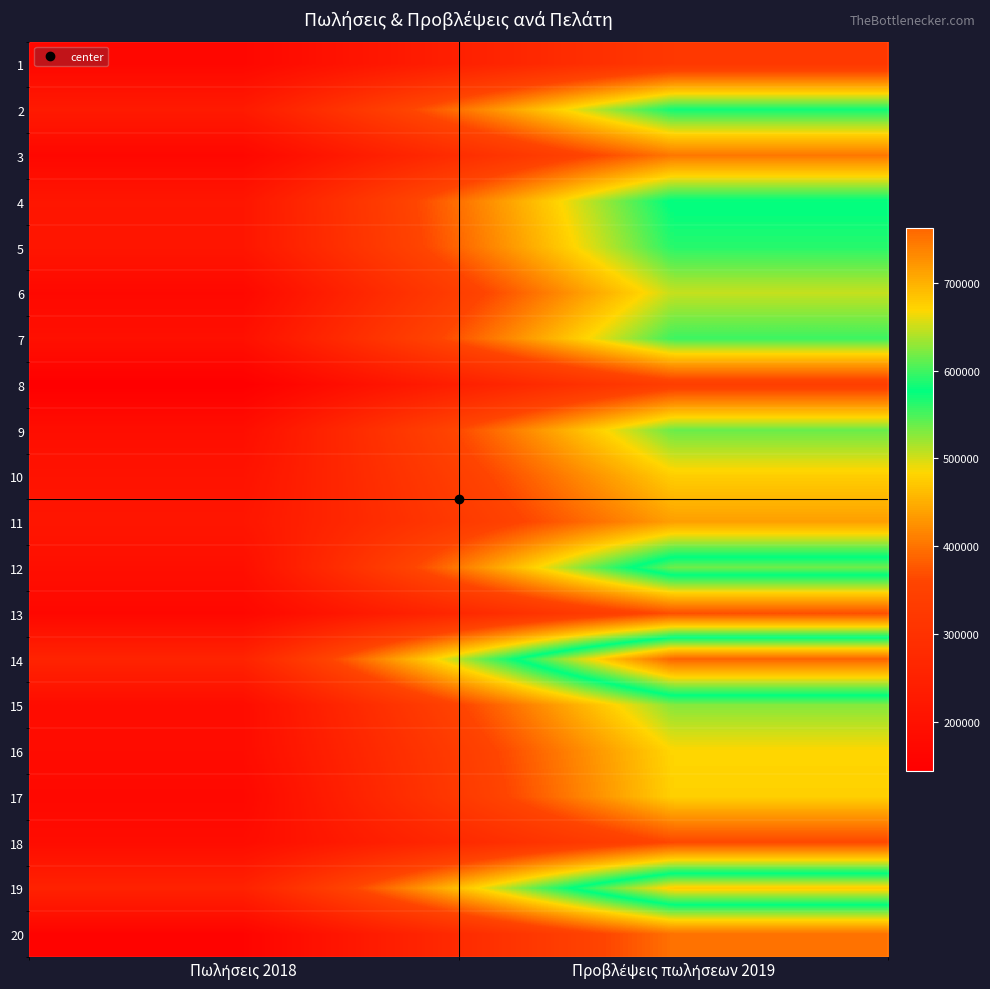

What is the smallest value displayed?

144082